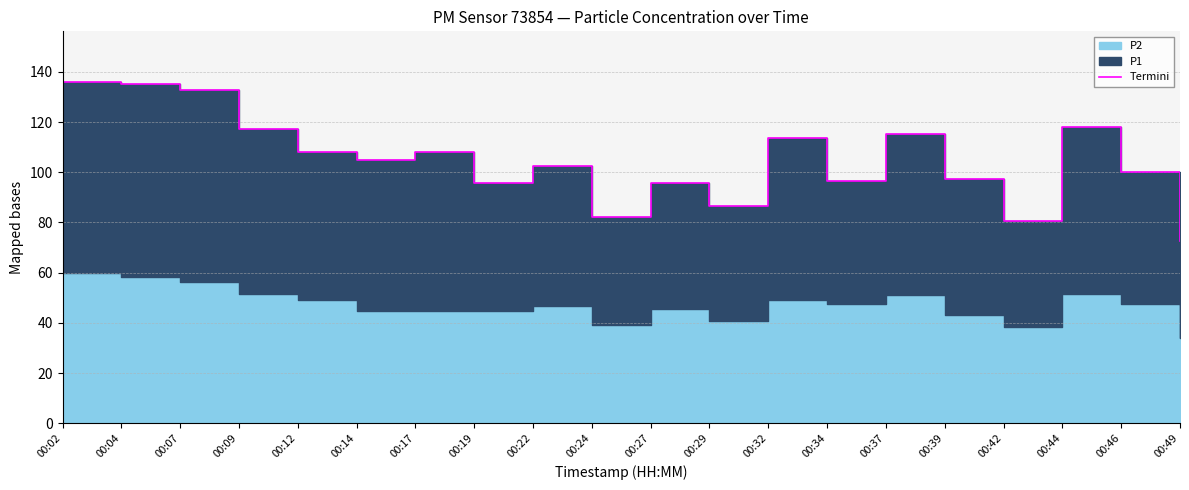

What is the difference between the values at 00:34 and 00:02?

39.4